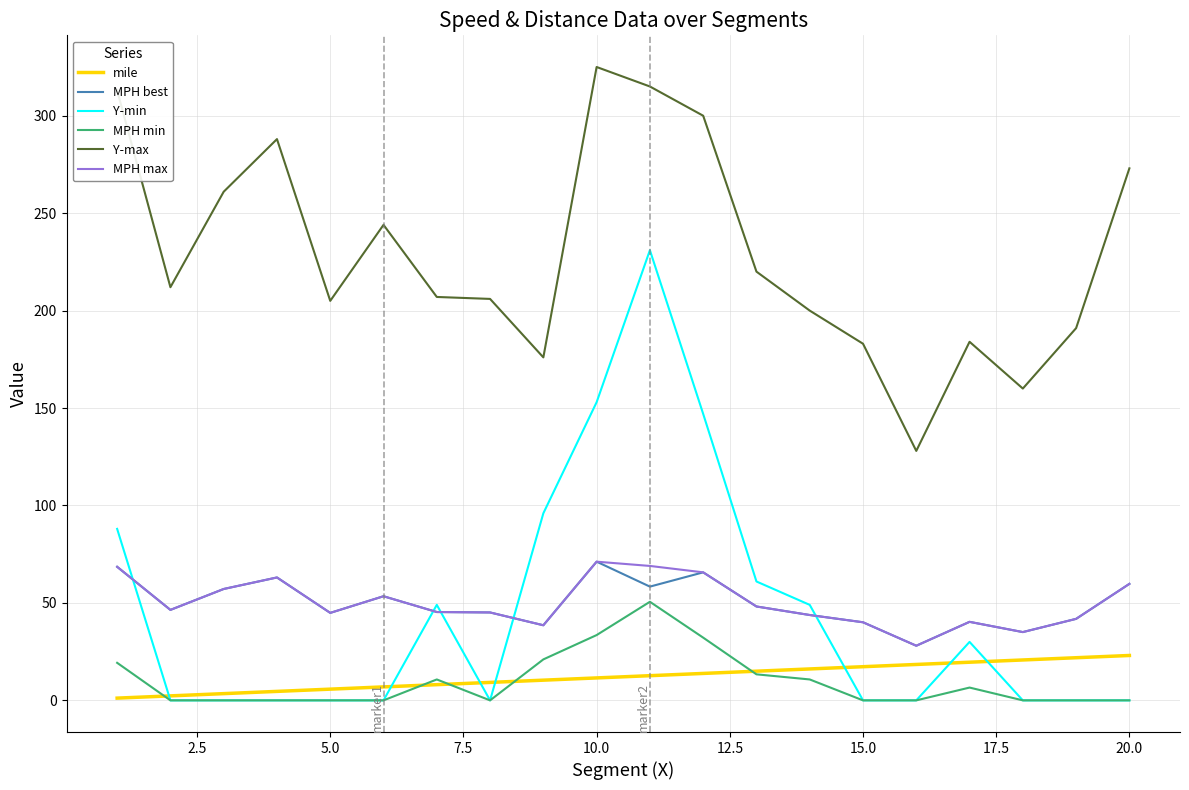

Which series has the largest total across all categories?

Y-max